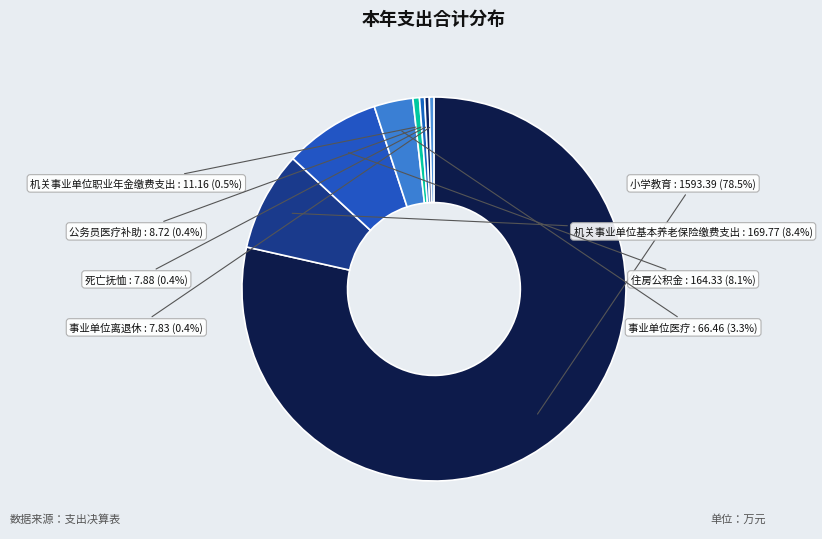

What is the majority slice?

小学教育